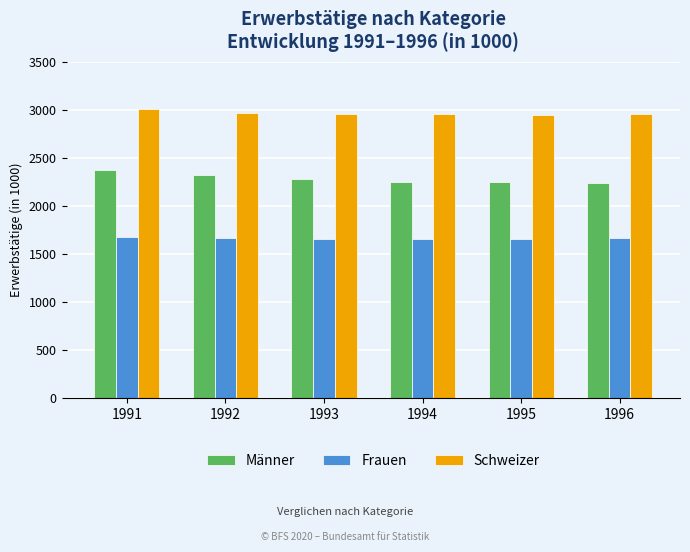

Which label corresponds to the largest value in the chart?

1991